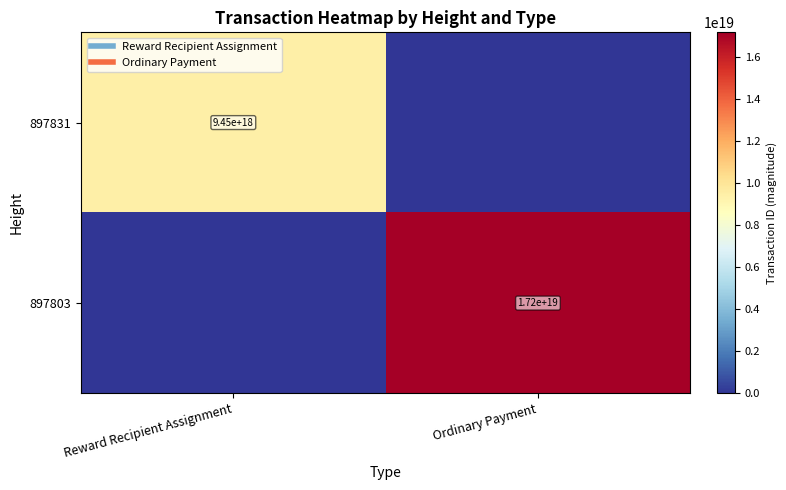

Rank the categories by 897803 value from highest to lowest.

Ordinary Payment, Reward Recipient Assignment